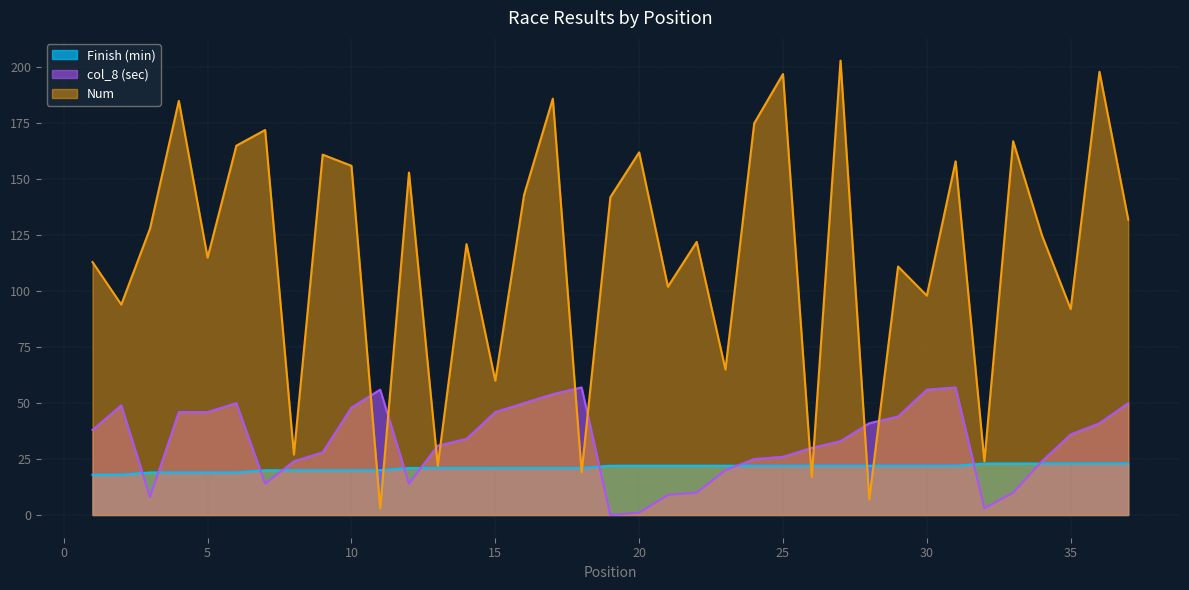

Which series changed the most between 15 and 24?

Num